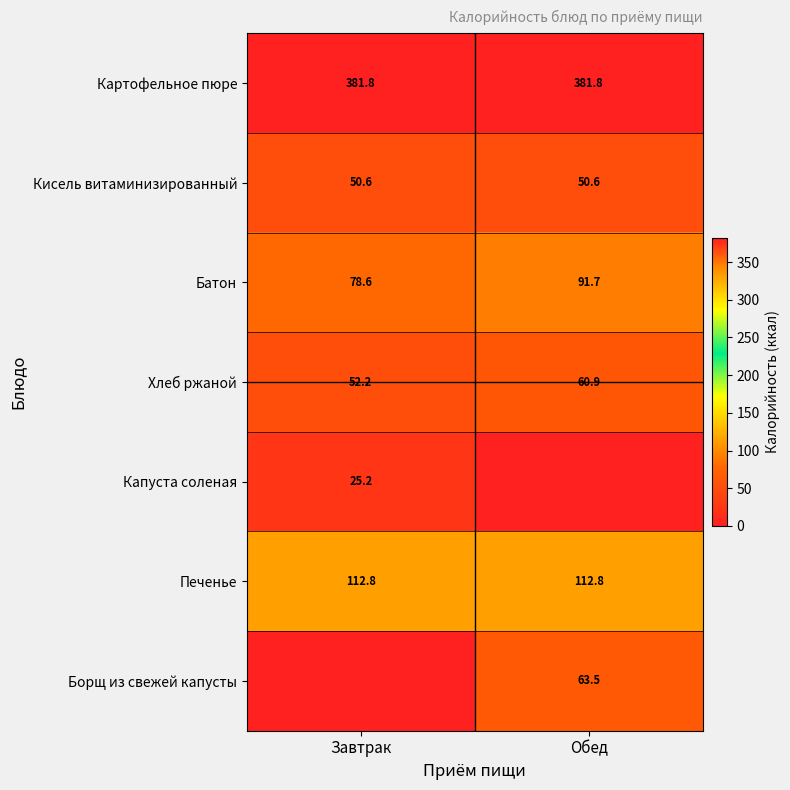

What is the sum of all Хлеб ржаной values?

113.1